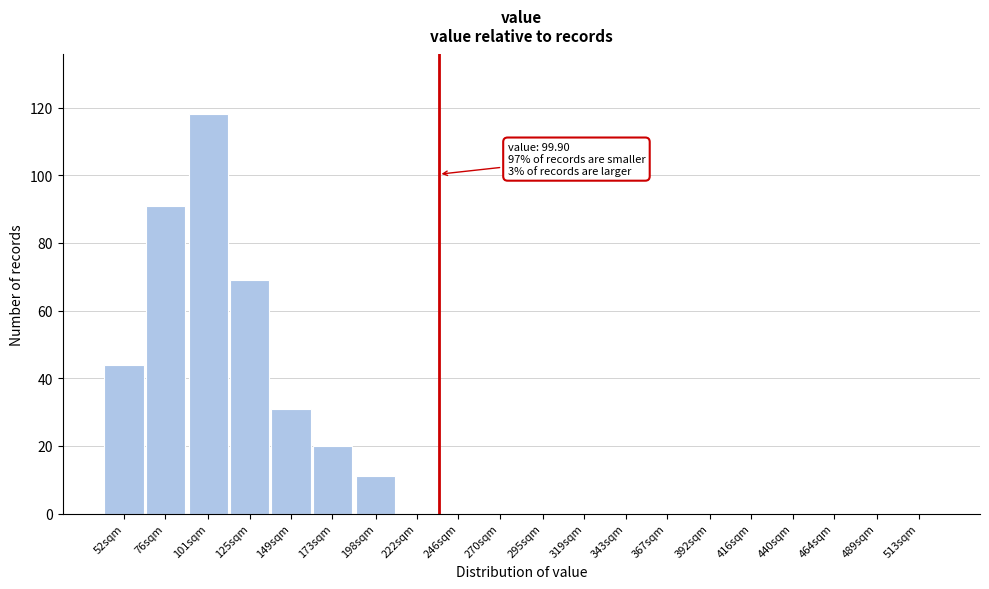

Reading right to left, extract all data points from this chart.

513sqm=0	489sqm=0	464sqm=0	440sqm=0	416sqm=0	392sqm=0	367sqm=0	343sqm=0	319sqm=0	295sqm=0	270sqm=0	246sqm=0	222sqm=0	198sqm=11	173sqm=20	149sqm=31	125sqm=69	101sqm=118	76sqm=91	52sqm=44